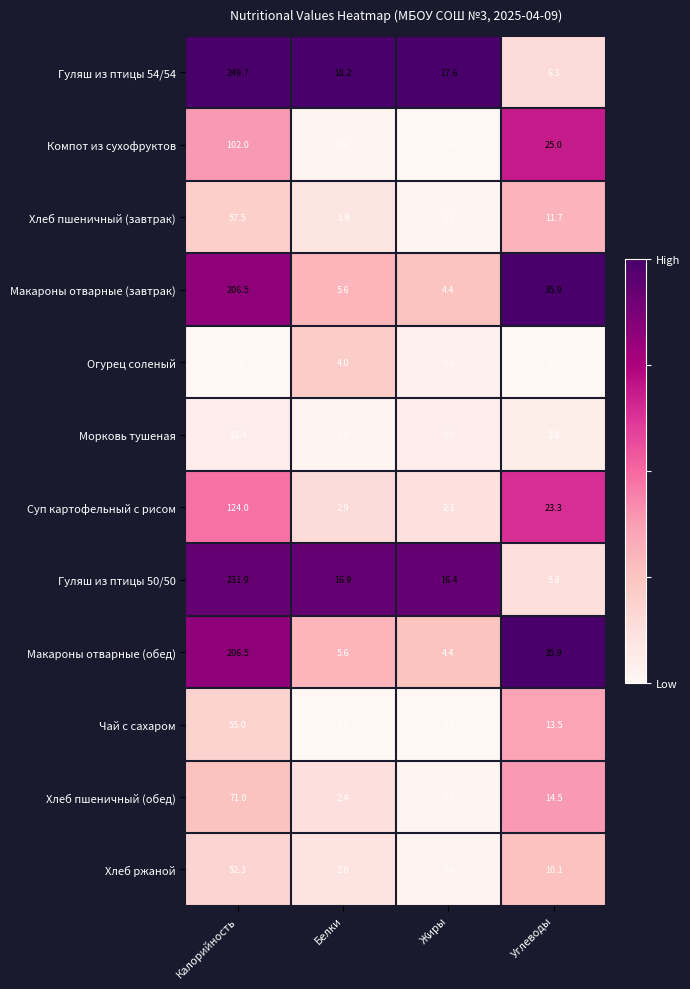

Which series has the widest spread of values?

Гуляш из птицы 54/54